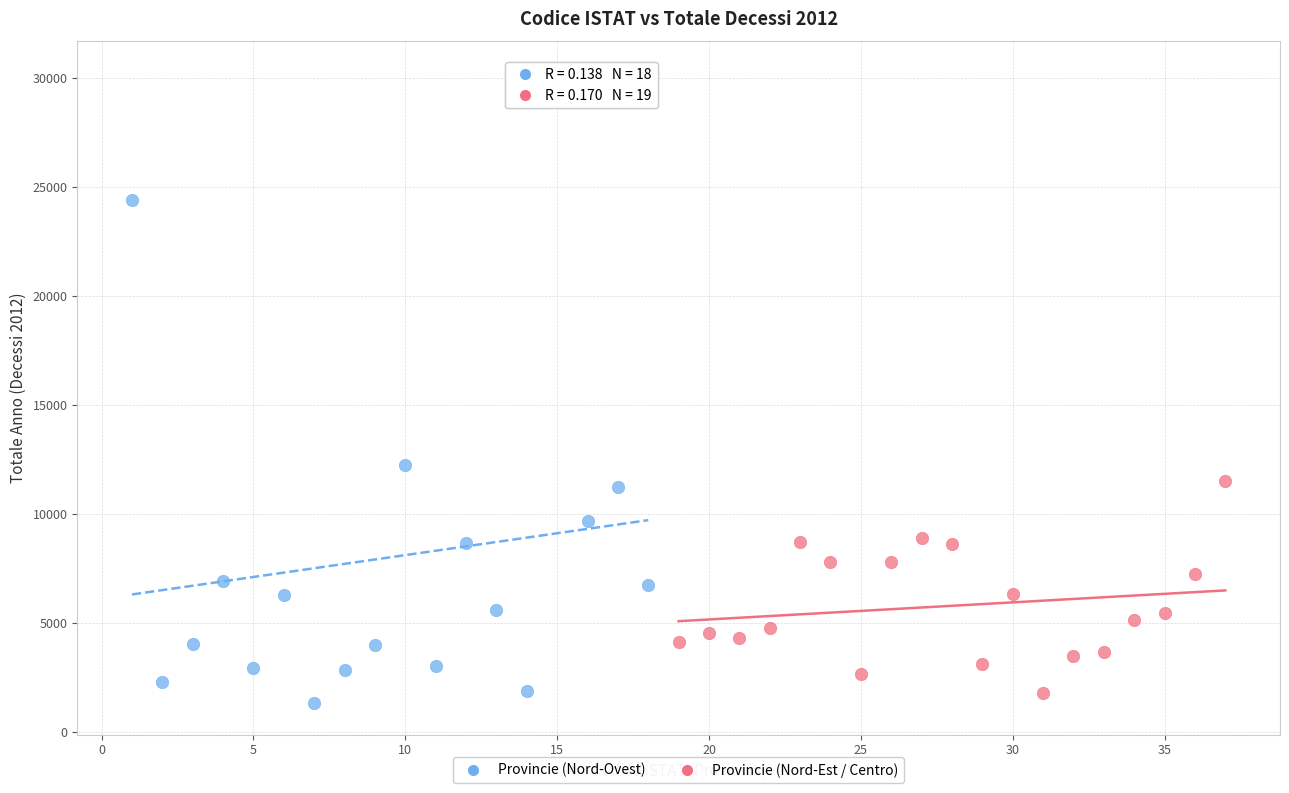

Which series contains the highest Y value?

Provincie (Nord-Ovest)